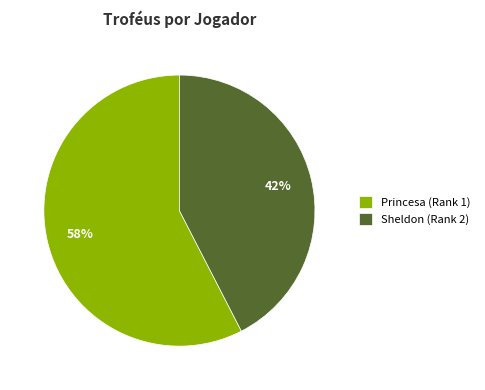

Approximately how many times larger is the value at Princesa (Rank 1) compared to Sheldon (Rank 2)?

1.4